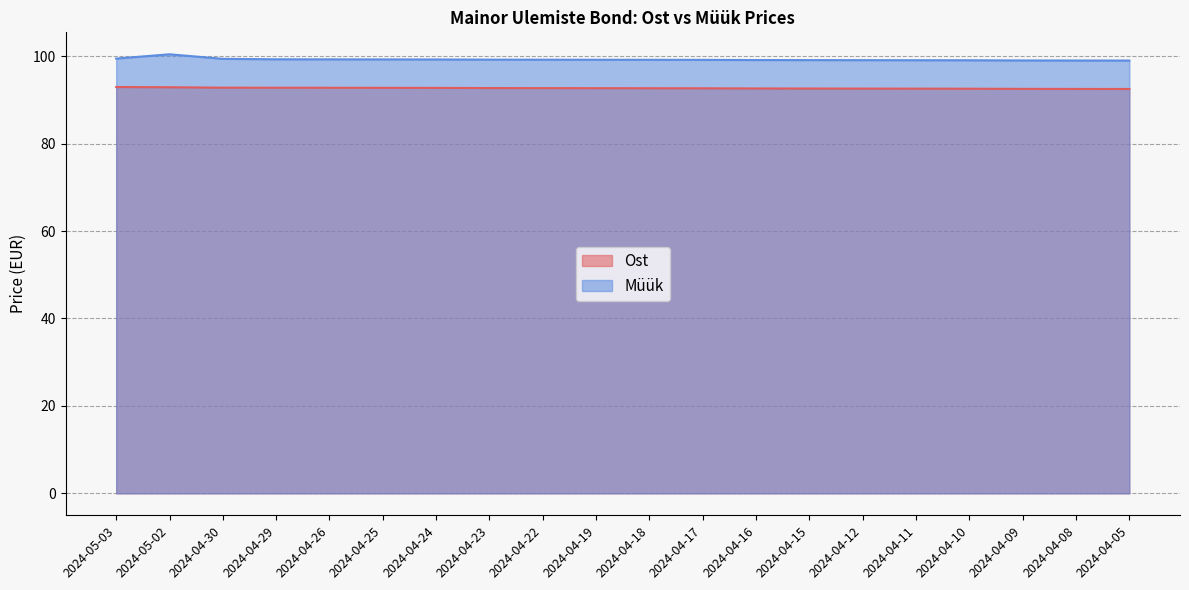

What is the value of the Müük point at the 16th from the left?

99.1